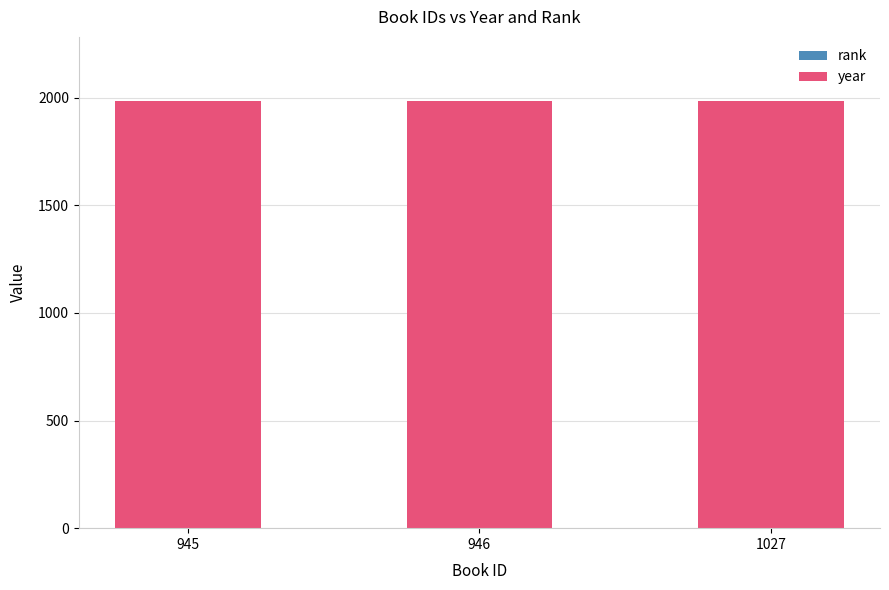

Rank the categories by rank value from highest to lowest.

945, 946, 1027